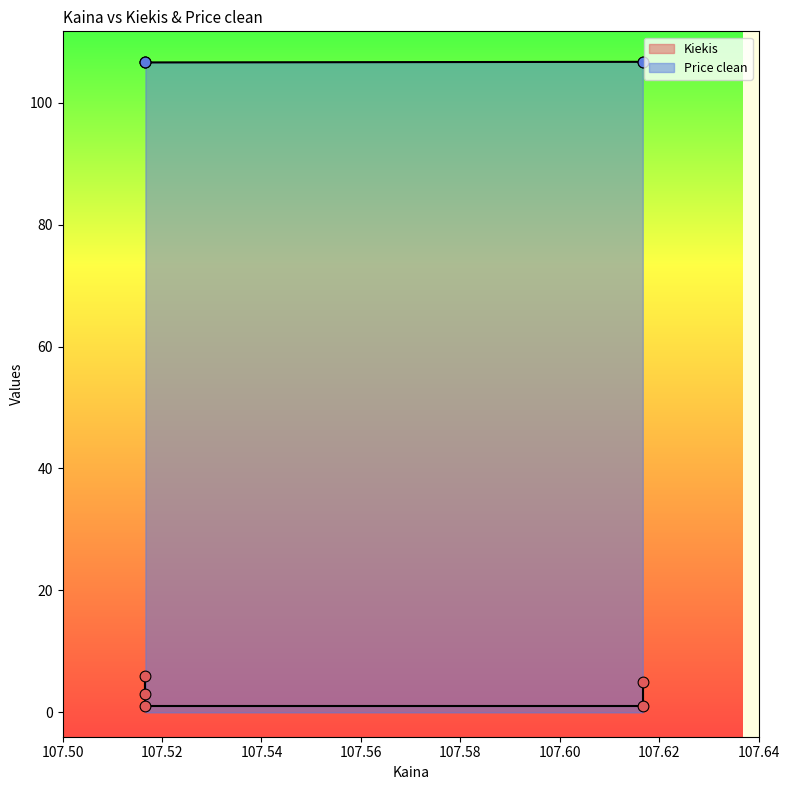

Which series has the largest Y range (max minus min)?

Kiekis